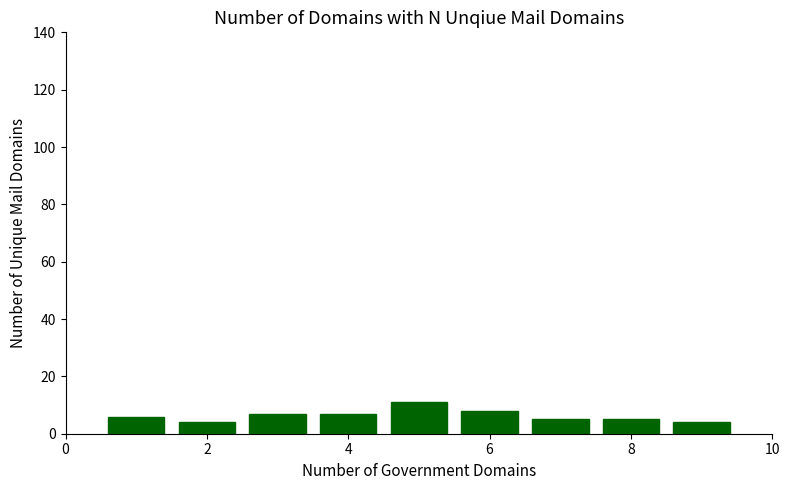

What is the sum of all values?

57